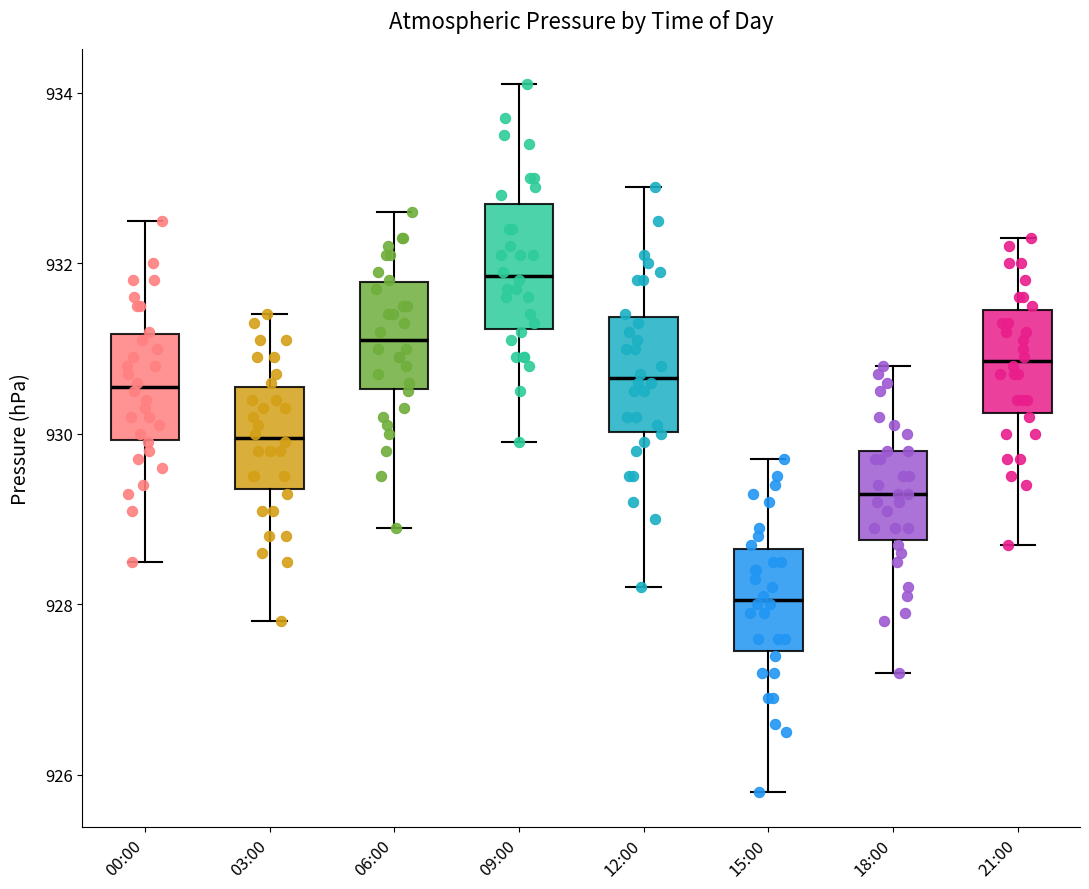

Reading left to right, transcribe this box plot: for each box, give where its median line is, the range the box spans, and where its two whiskers end, as read against the y-axis. The values are not printed on the chart, so give them approximately, as read against the axis.

00:00: median 930.6, box 930.0 to 931.2, whiskers 928.6 to 932.6
03:00: median 930.0, box 929.4 to 930.6, whiskers 927.8 to 931.4
06:00: median 931.2, box 930.6 to 931.8, whiskers 929.0 to 932.6
09:00: median 931.8, box 931.2 to 932.8, whiskers 930.0 to 934.2
12:00: median 930.6, box 930.0 to 931.4, whiskers 928.2 to 933.0
15:00: median 928.0, box 927.4 to 928.6, whiskers 925.8 to 929.8
18:00: median 929.4, box 928.8 to 929.8, whiskers 927.2 to 930.8
21:00: median 930.8, box 930.2 to 931.4, whiskers 928.8 to 932.4